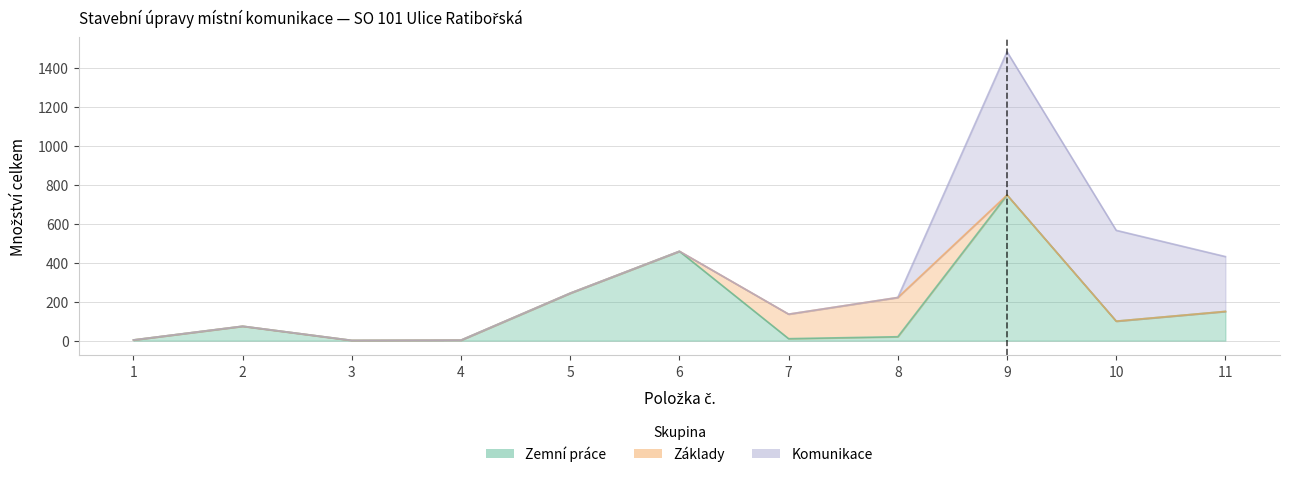

What is the difference between the highest and lowest values at 3?

1.3